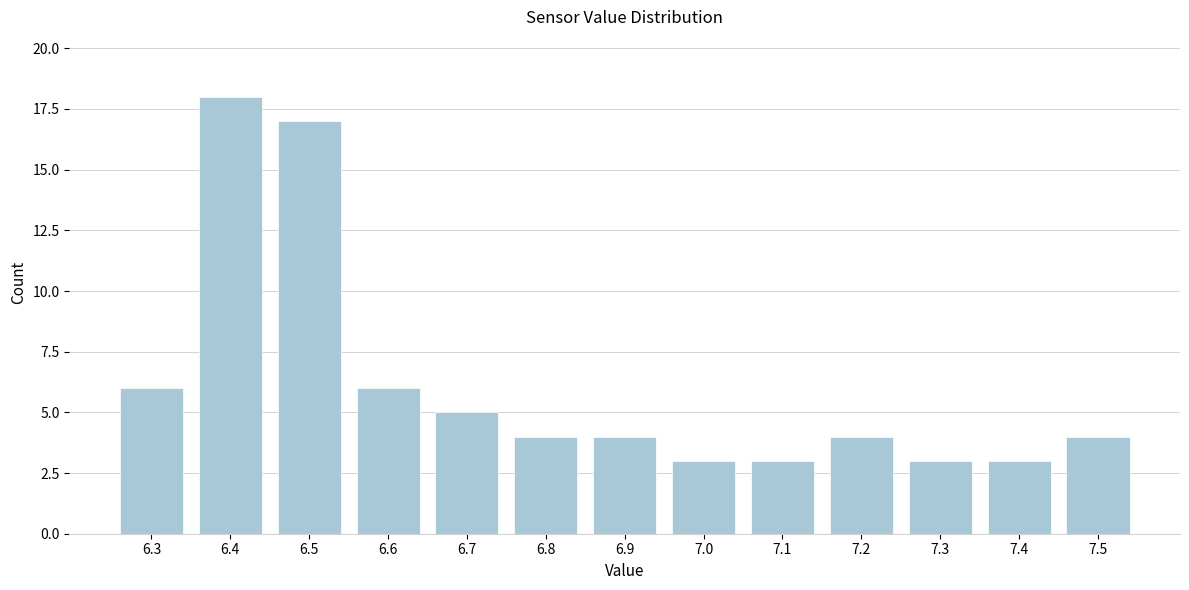

Reading left to right, extract all data points from this chart.

6	18	17	6	5	4	4	3	3	4	3	3	4